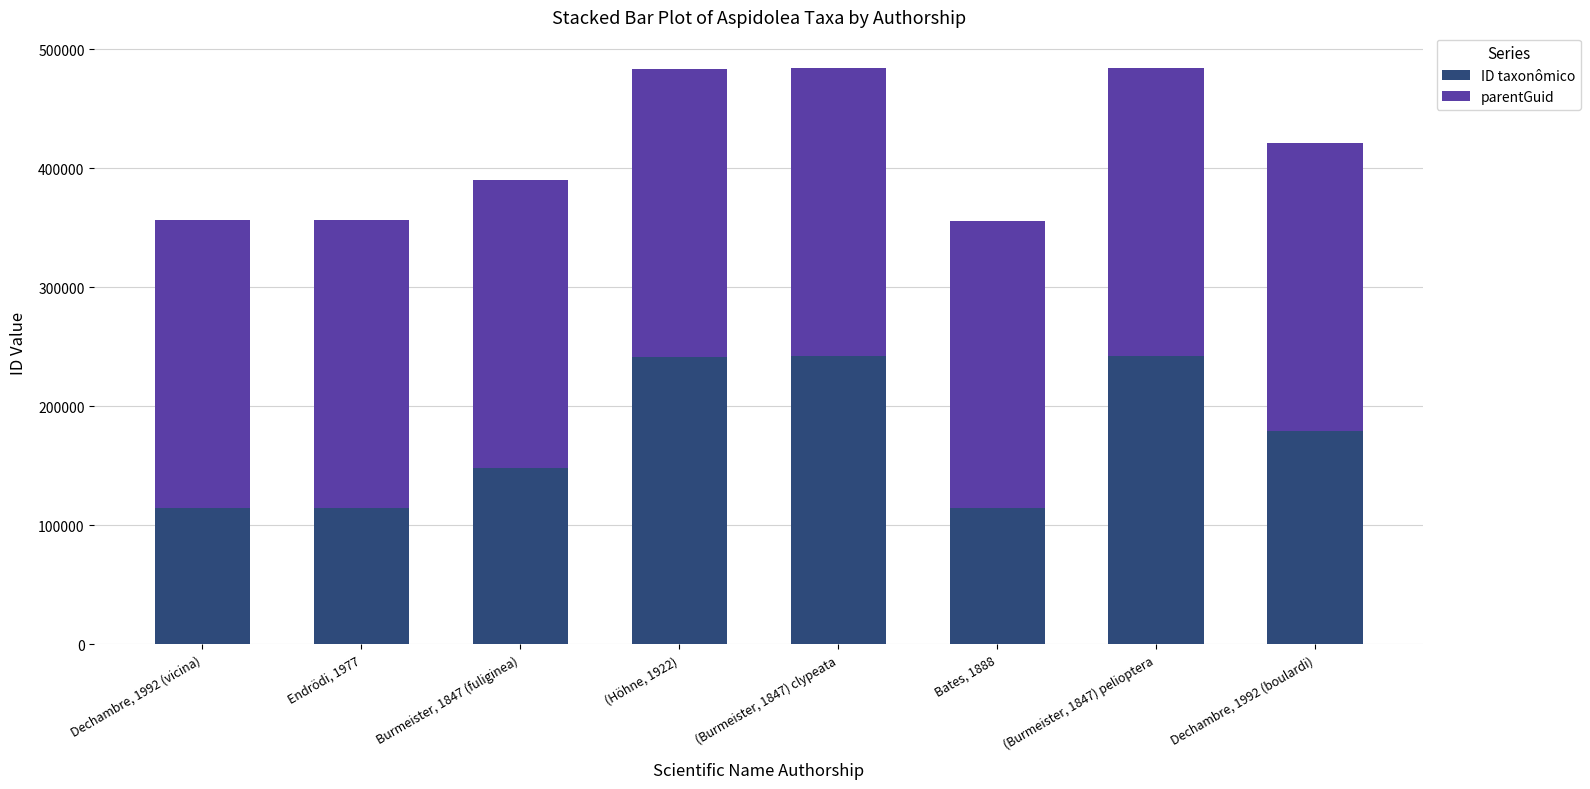

The value of ID taxonômico at Bates, 1888 is 114306. True or false?

True